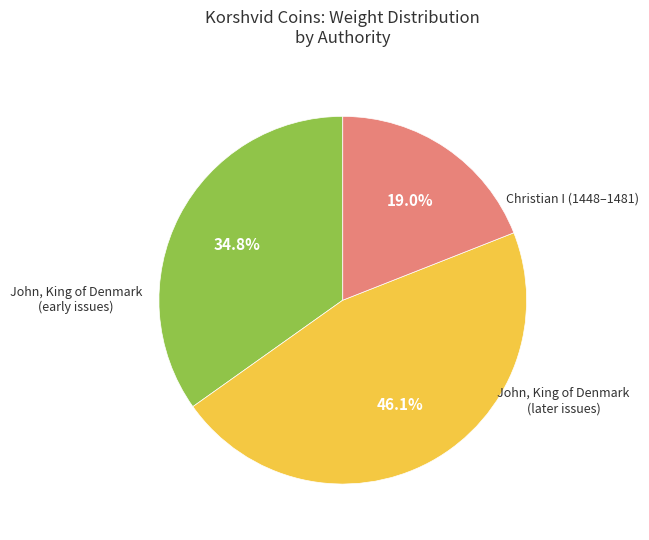

Is there any slice that represents more than half of the pie?

No